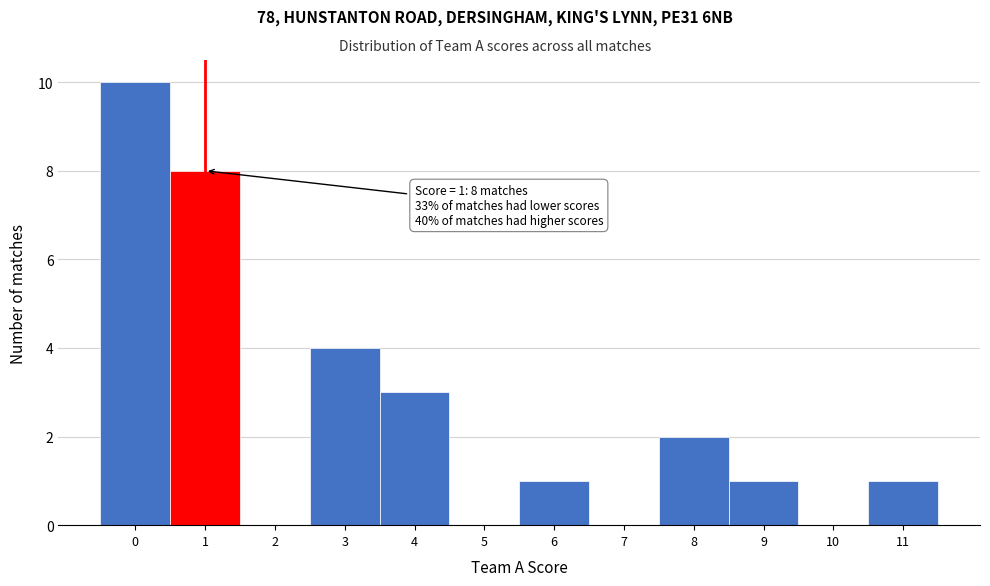

Which range on the x-axis has the tallest bar?

-0.5 to 0.5